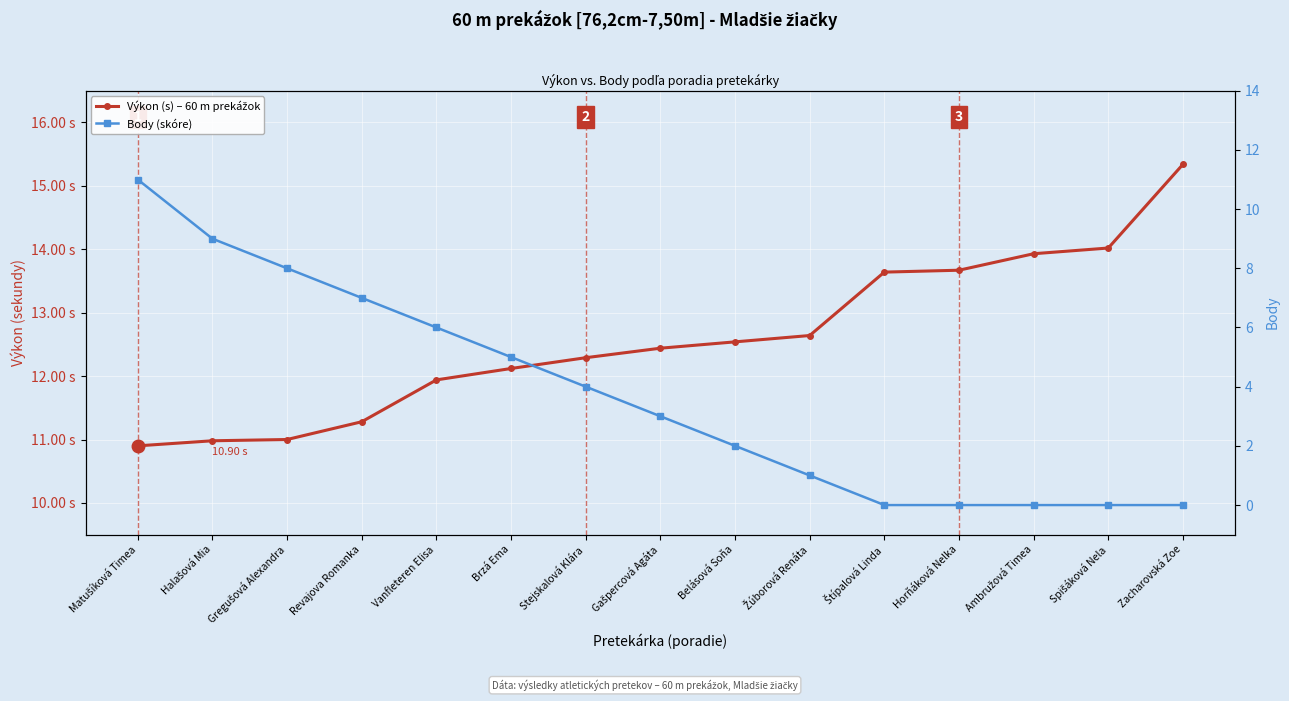

True or false: Výkon (s) – 60 m prekážok has a value of 22.2 at Štípalová Linda.

False